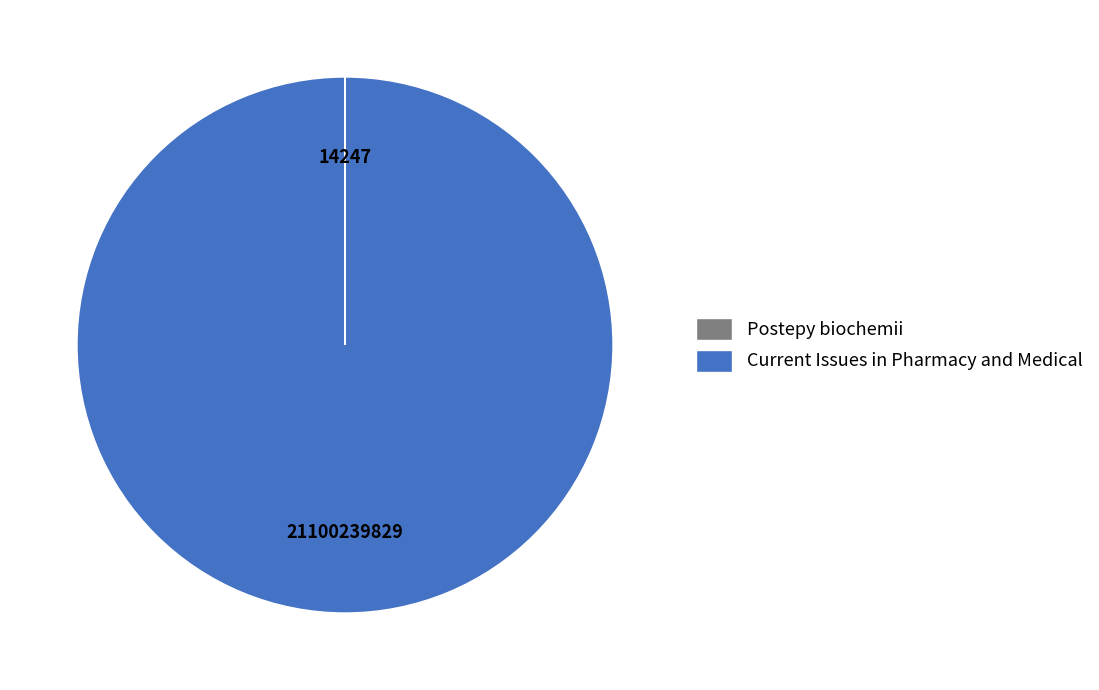

Does Current Issues in Pharmacy and Medical represent more than half of the total?

Yes